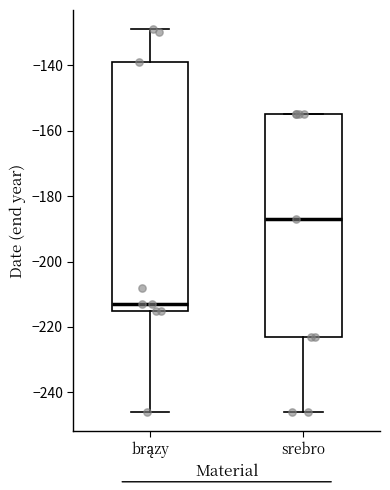

Reading left to right, read every box against the y-axis: the position of its median line, the range the box covers, and the ends of its whiskers. The values are not printed on the chart, so give them approximately, as read against the axis.

brązy: median -212, box -214 to -138, whiskers -246 to -128
srebro: median -186, box -222 to -154, whiskers -246 to -154